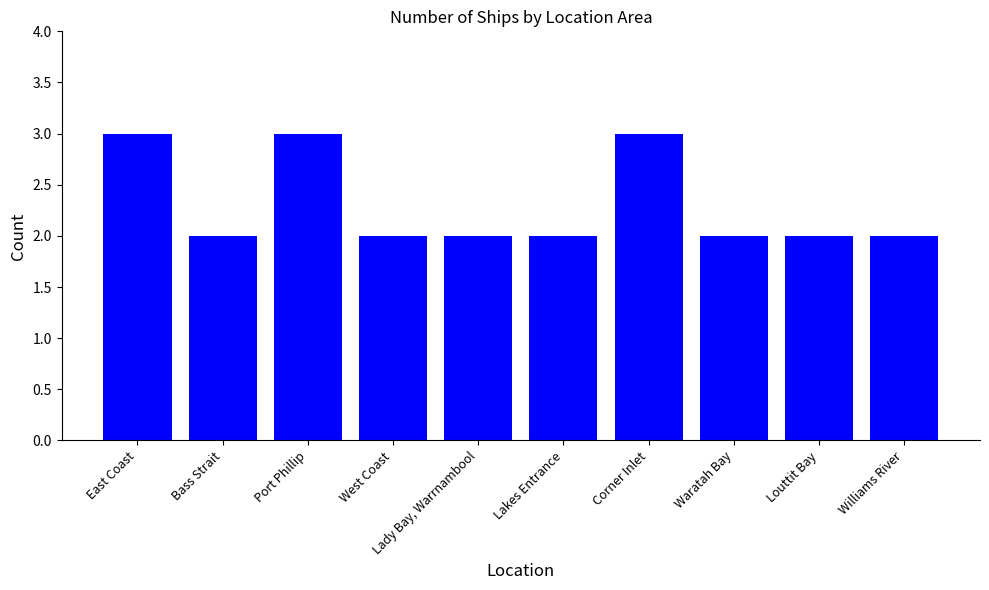

What position from the left is Louttit Bay?

9